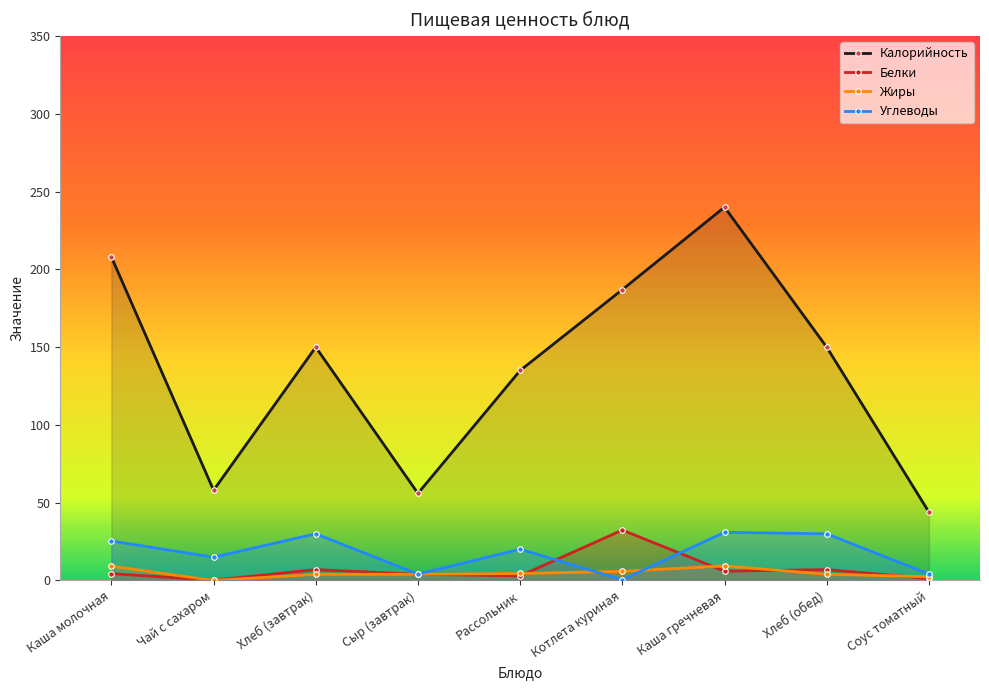

List the series in order of their peak value, lowest first.

Жиры, Углеводы, Белки, Калорийность